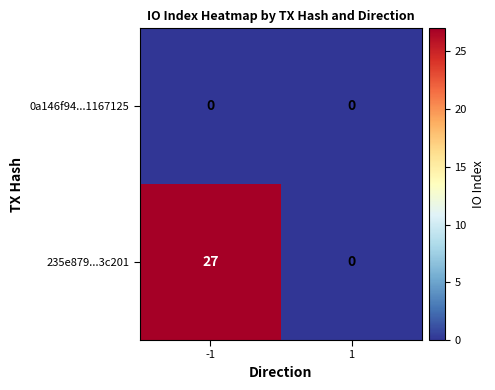

Which series has the largest total across all categories?

235e879...3c201